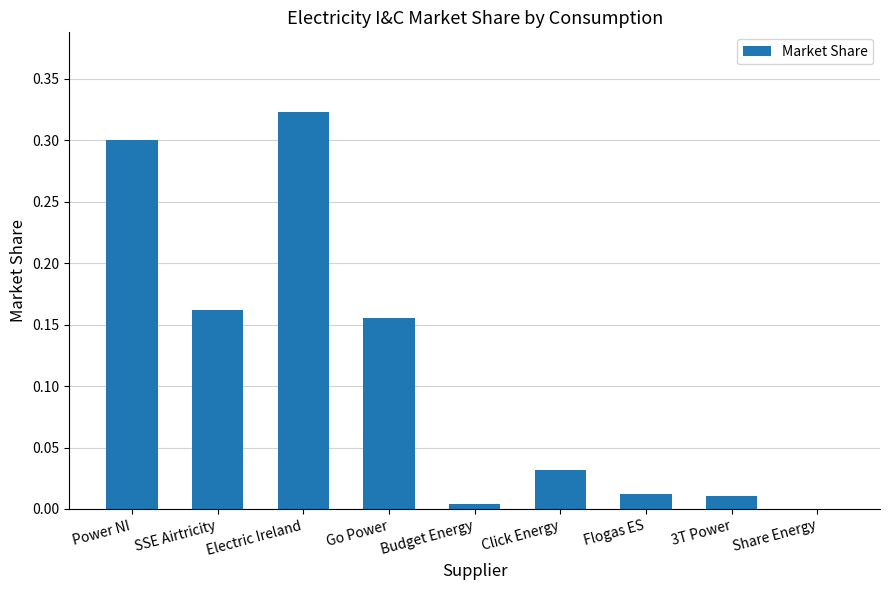

The value at Budget Energy is 0.0. True or false?

True